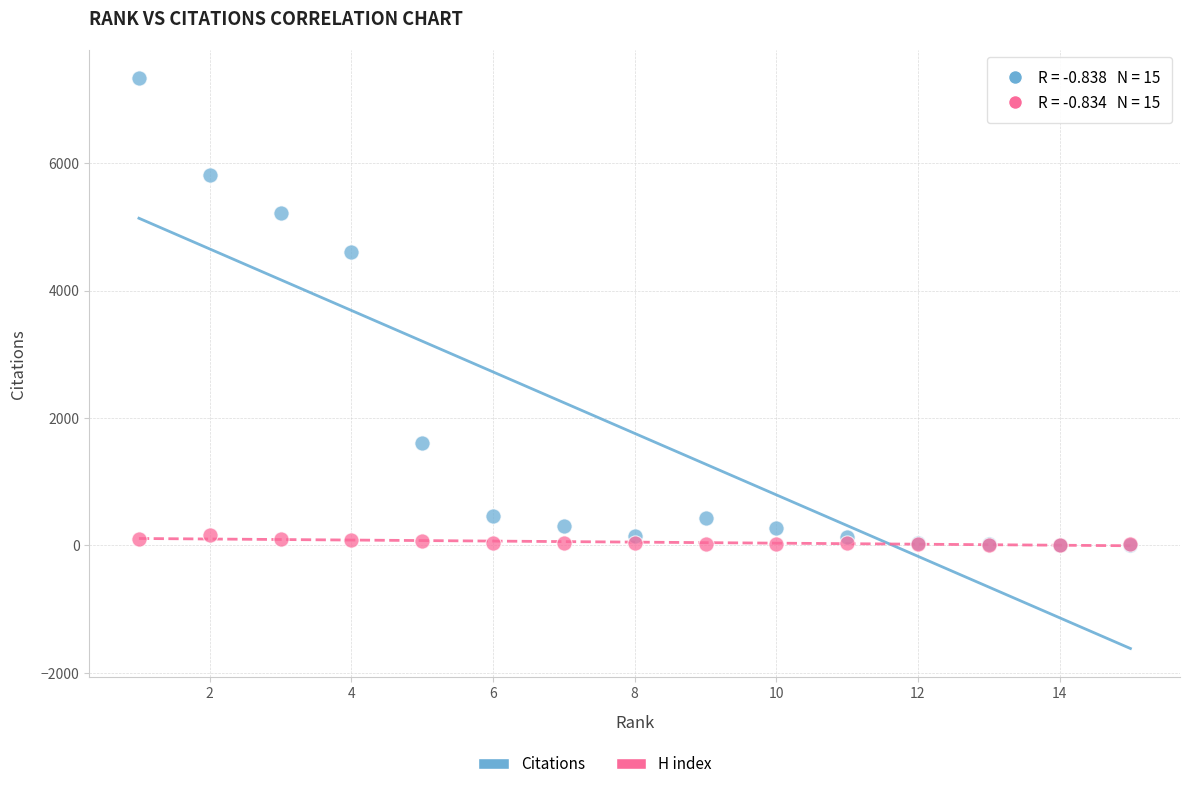

In the Citations series, what Y value is closest to 3668?

4605